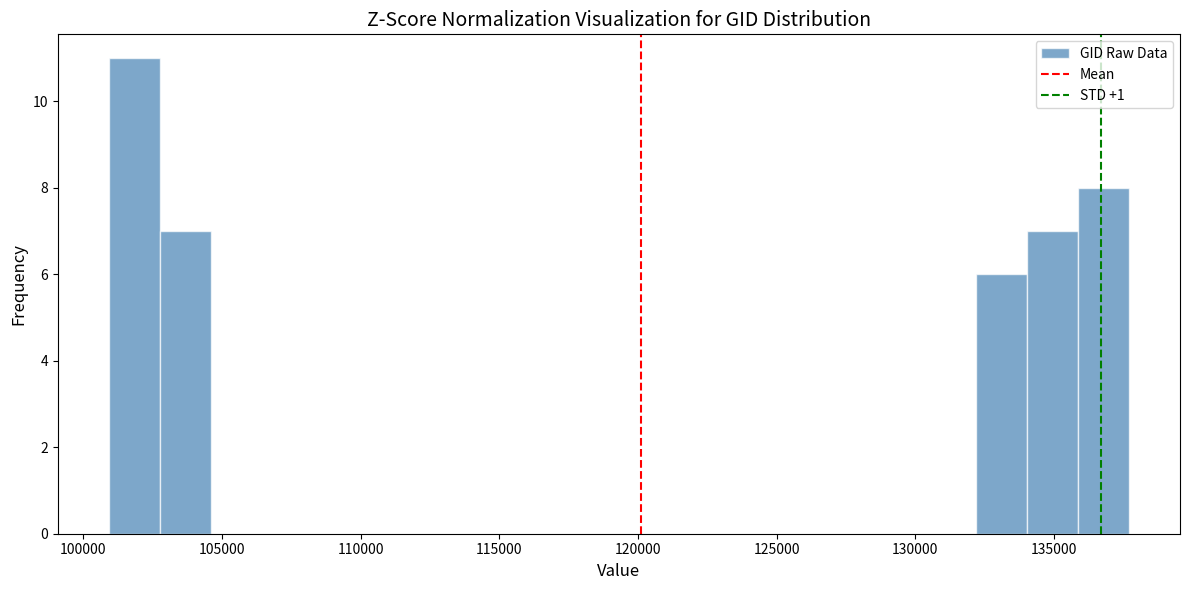

Read against the x-axis, roughly where is the centre of the tallest bar?

102000